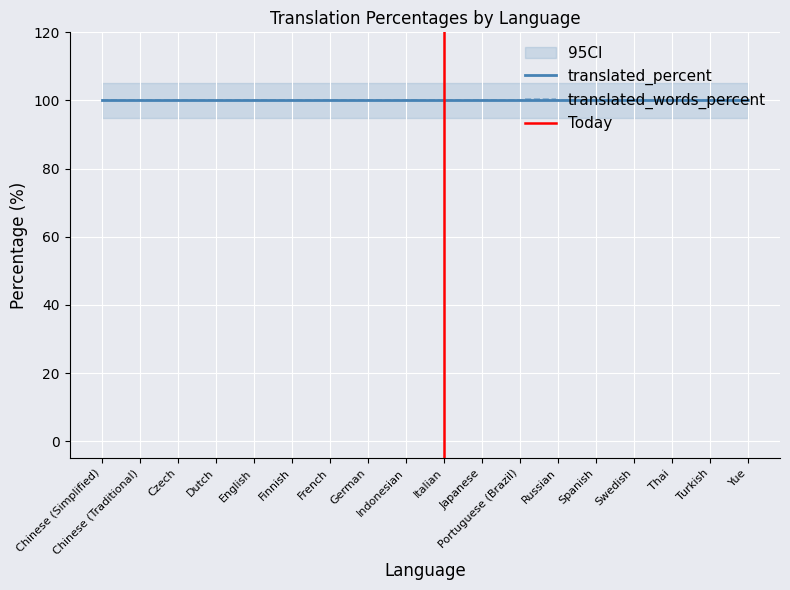

True or false: translated_words_percent has more than 2 points higher than both neighbors.

False